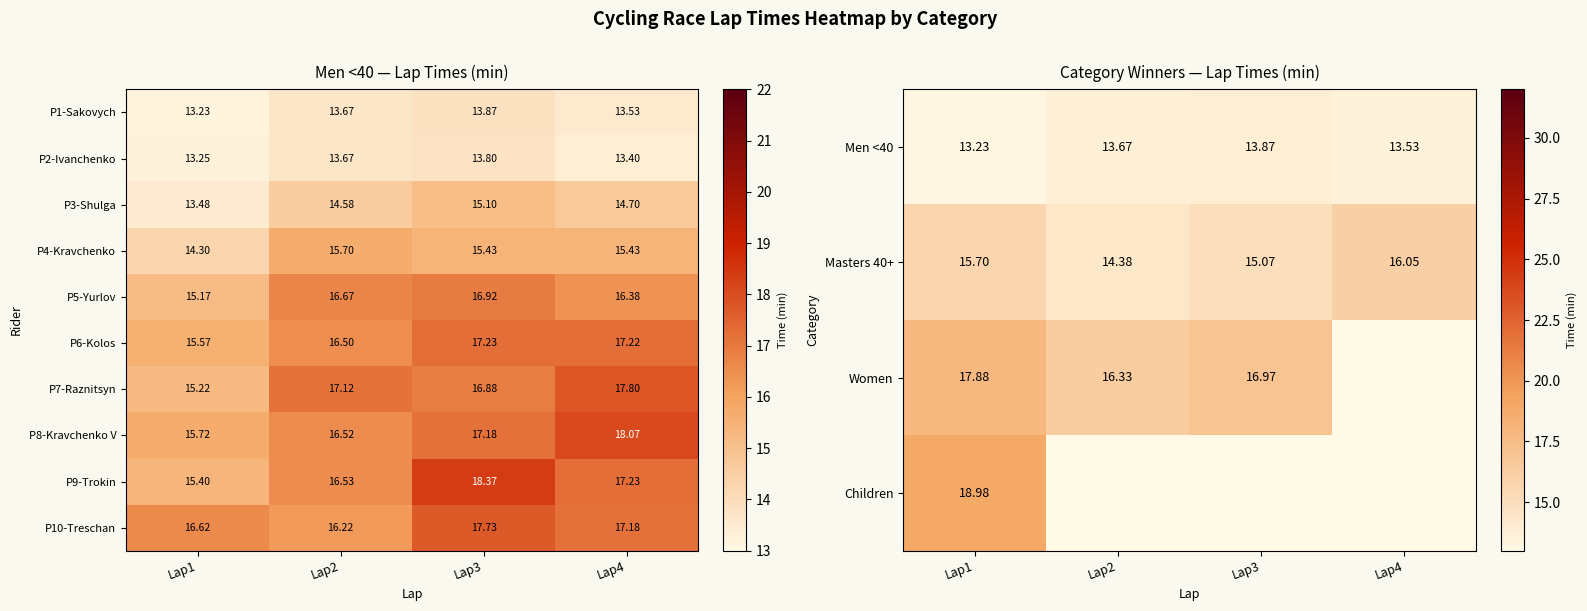

Which category has the lowest value in the P8-Kravchenko V series?

Lap1